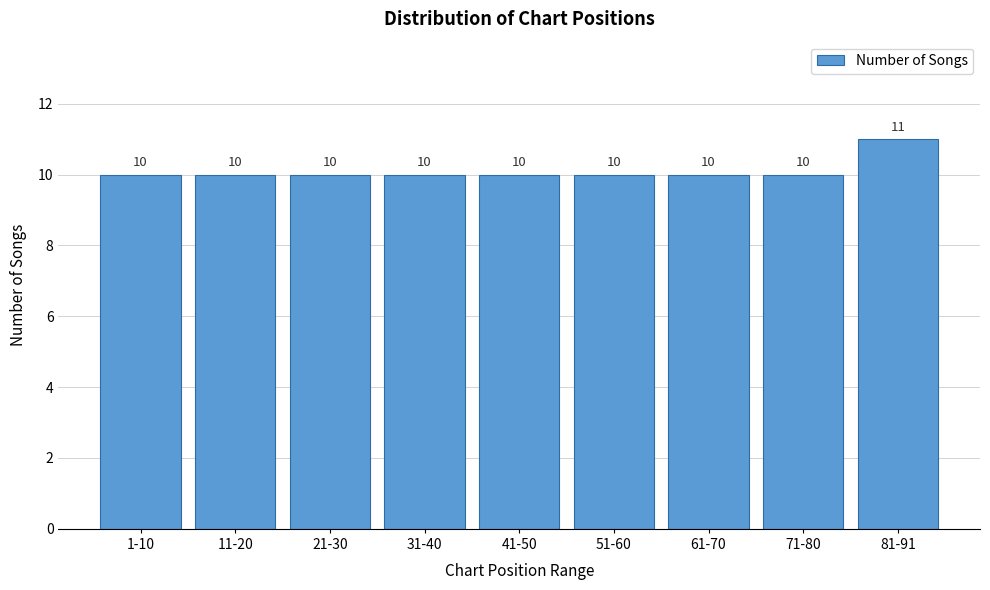

Reading left to right, list all the values displayed in this chart.

1-10=10	11-20=10	21-30=10	31-40=10	41-50=10	51-60=10	61-70=10	71-80=10	81-91=11